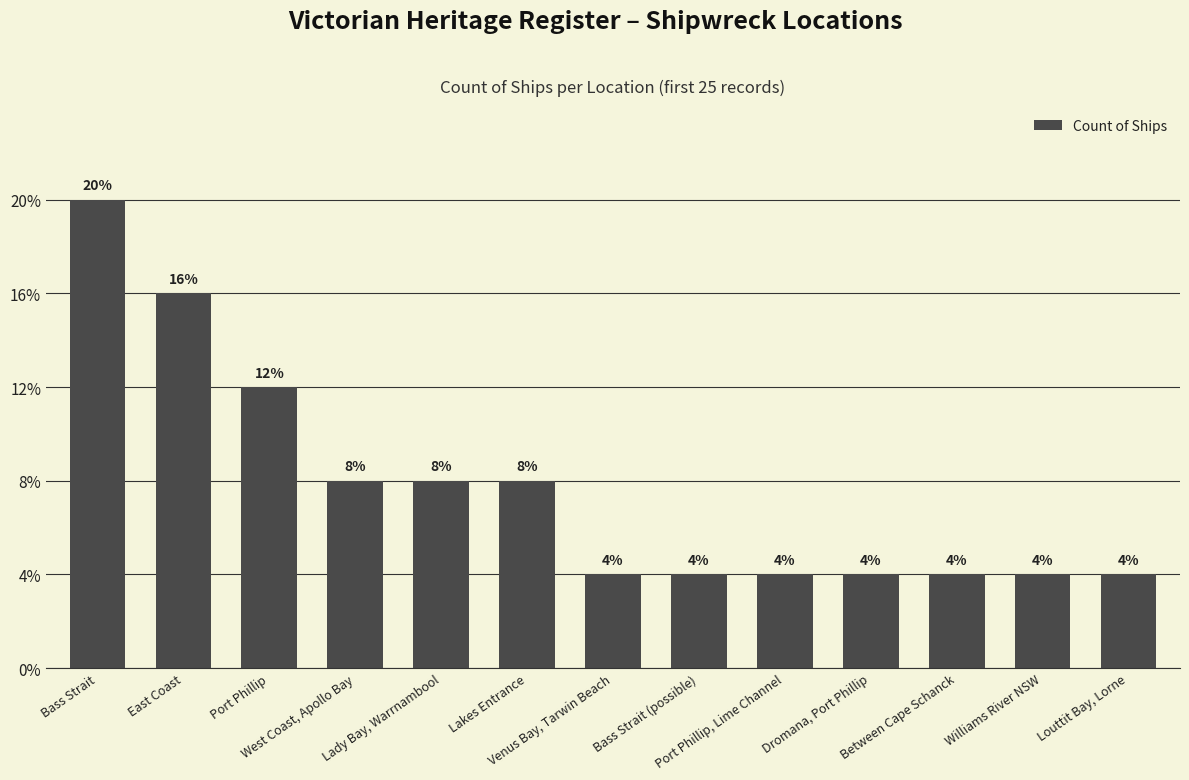

Rank the categories by value from highest to lowest.

Bass Strait, East Coast, Port Phillip, West Coast, Apollo Bay, Lady Bay, Warrnambool, Lakes Entrance, Venus Bay, Tarwin Beach, Bass Strait (possible), Port Phillip, Lime Channel, Dromana, Port Phillip, Between Cape Schanck, Williams River NSW, Louttit Bay, Lorne